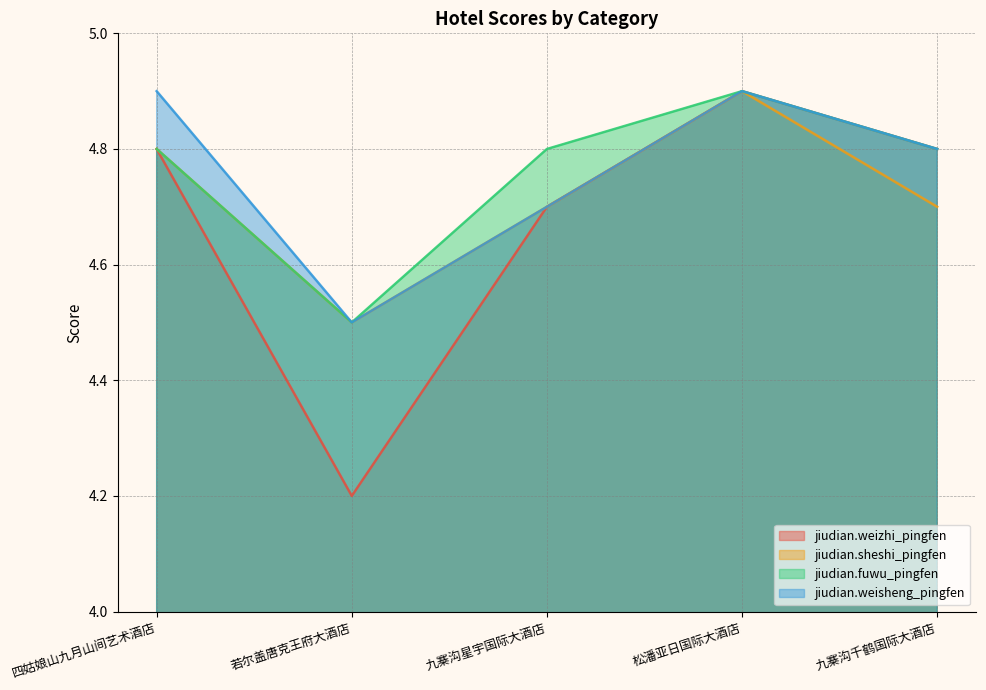

Count the jiudian.weisheng_pingfen values in the range 4 to 5.

5